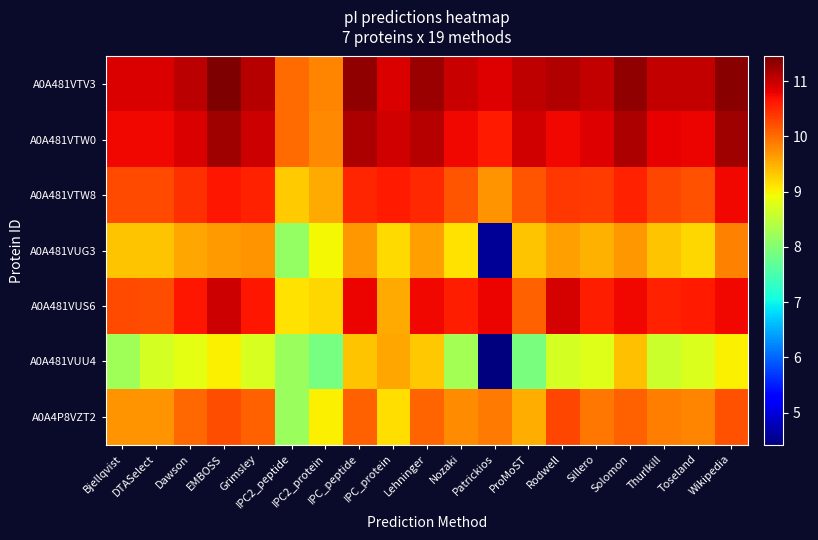

Between IPC_peptide and Patrickios, which series saw the biggest shift?

A0A481VUG3